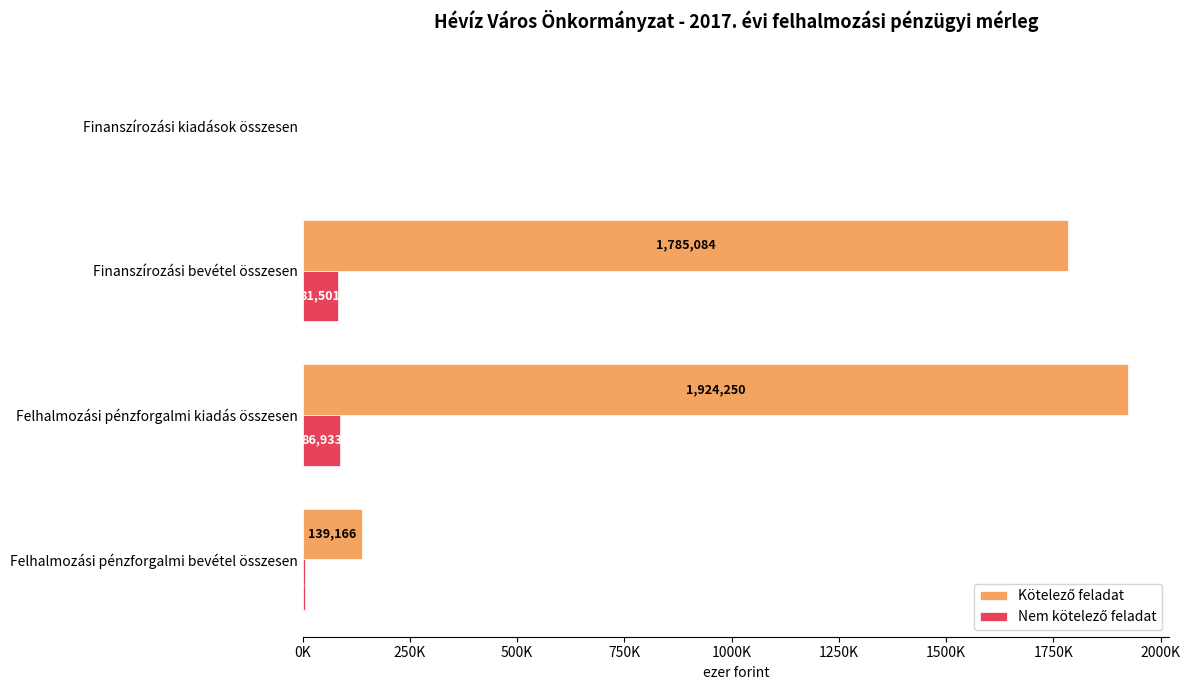

Rank the series by their maximum value, from lowest to highest.

Nem kötelező feladat, Kötelező feladat